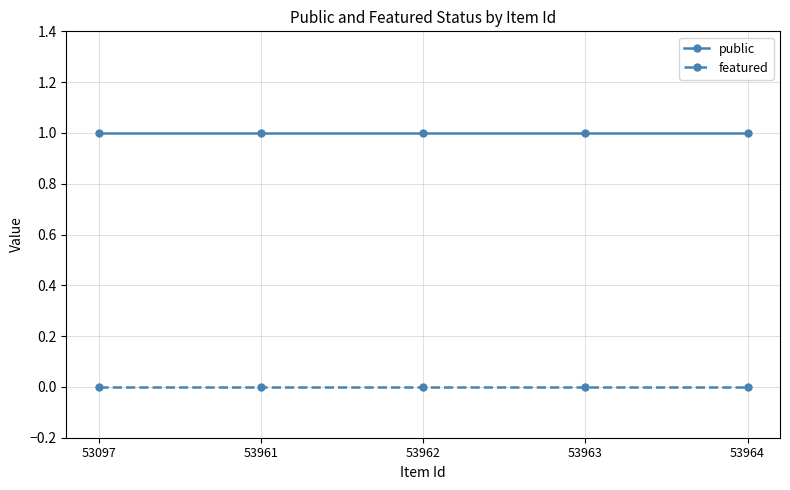

Reading left to right, what are all the values shown in this chart?

public: 1	1	1	1	1
featured: 0	0	0	0	0